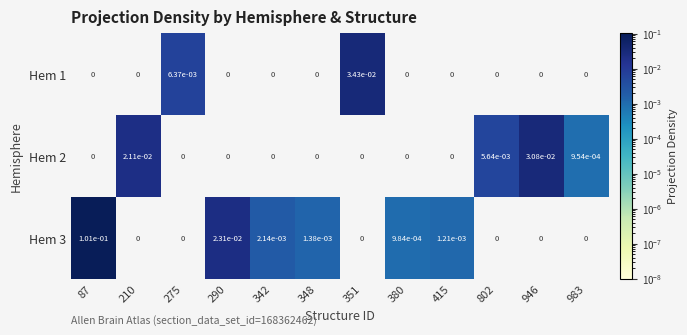

True or false: Hem 2 has a value of 0.0 at 415.

True